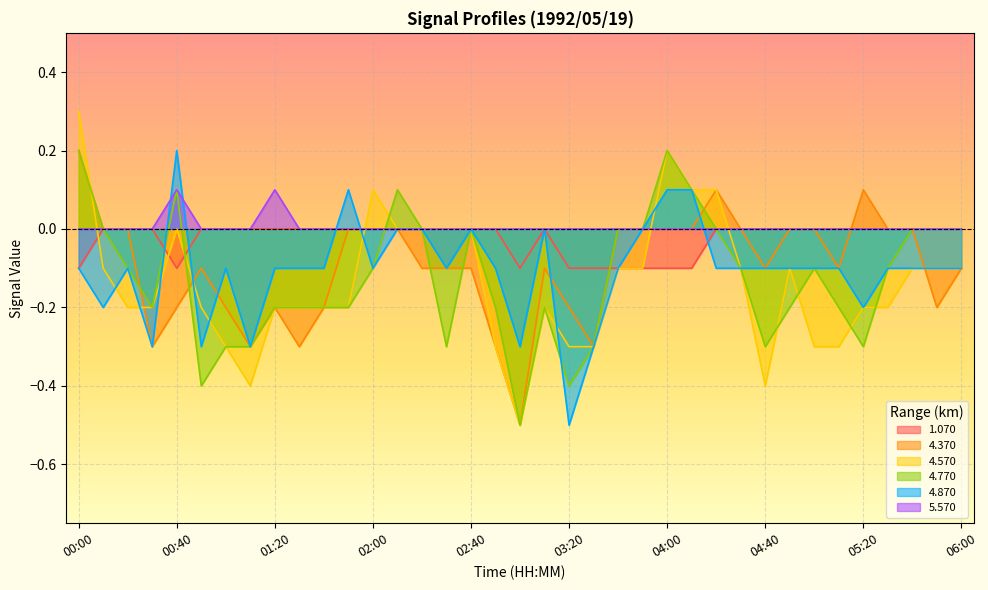

What is the sum of all 4.570 values?

-5.1